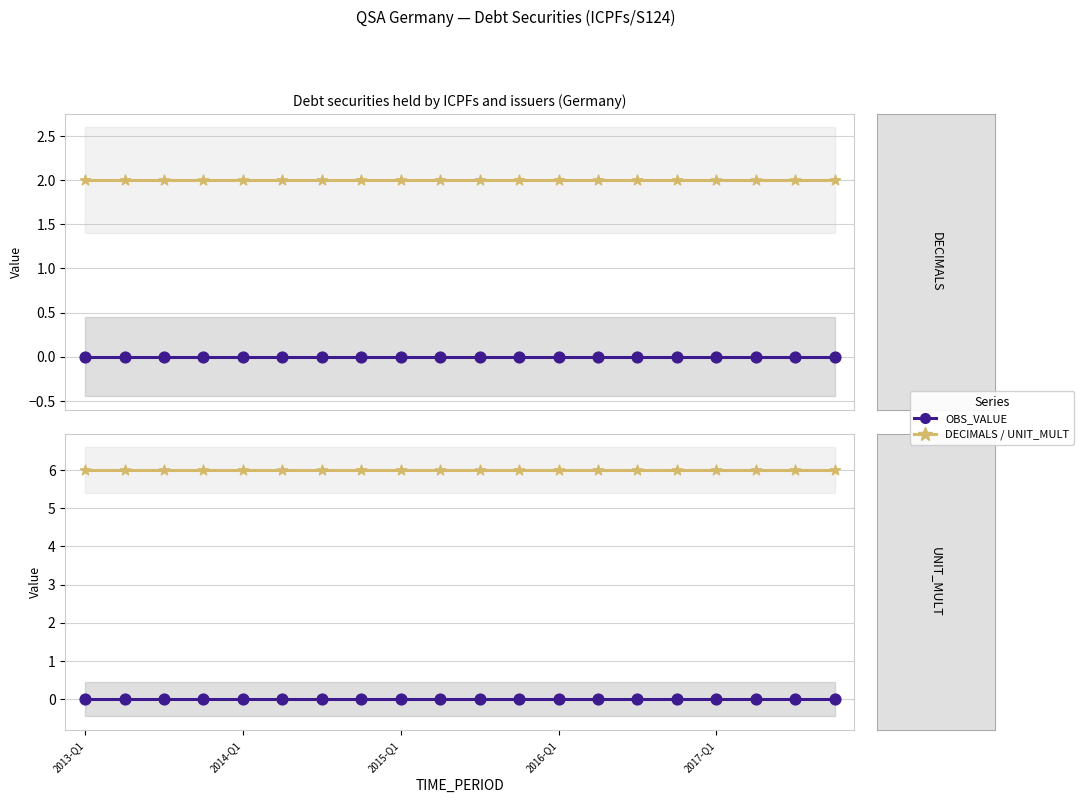

At how many categories does at least one series exceed 3?

20